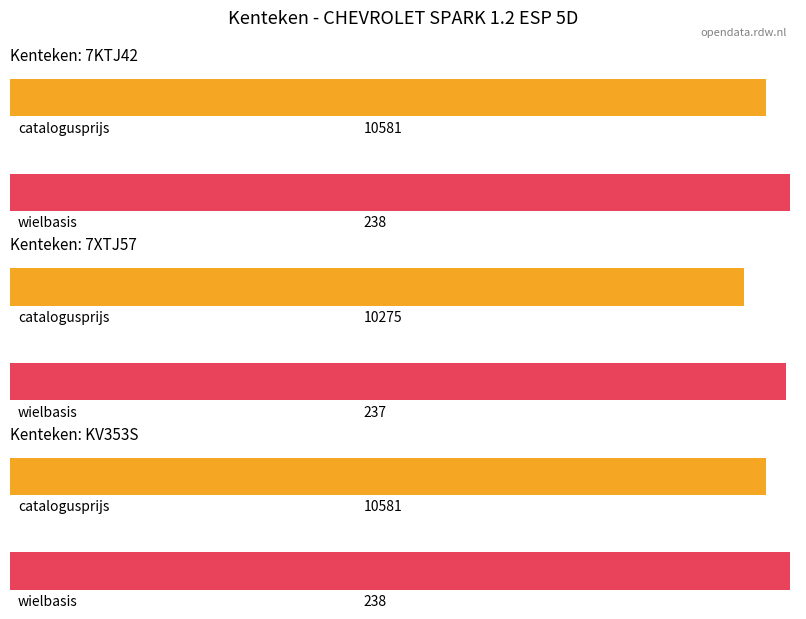

List the labels in order of wielbasis value, largest first.

7KTJ42, KV353S, 7XTJ57